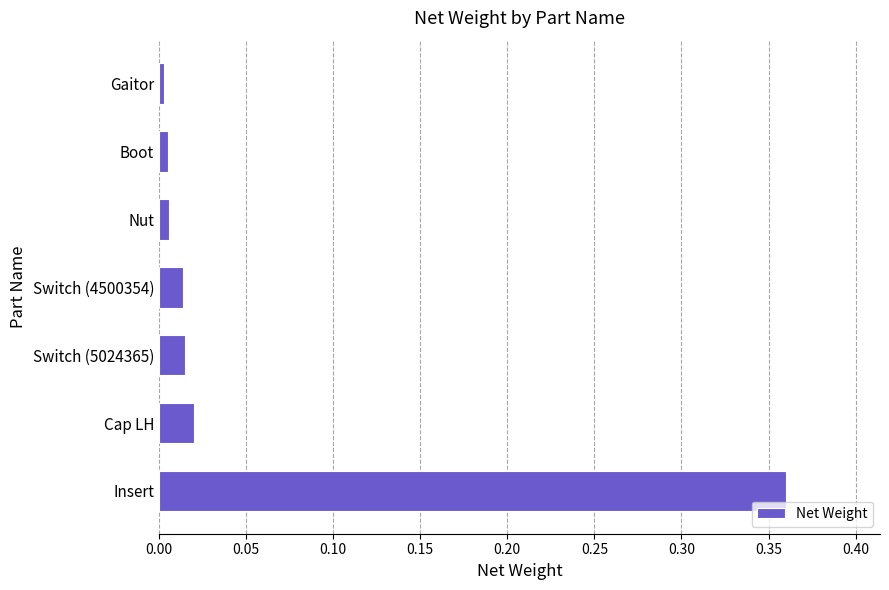

Which category has the highest value across all series?

Insert